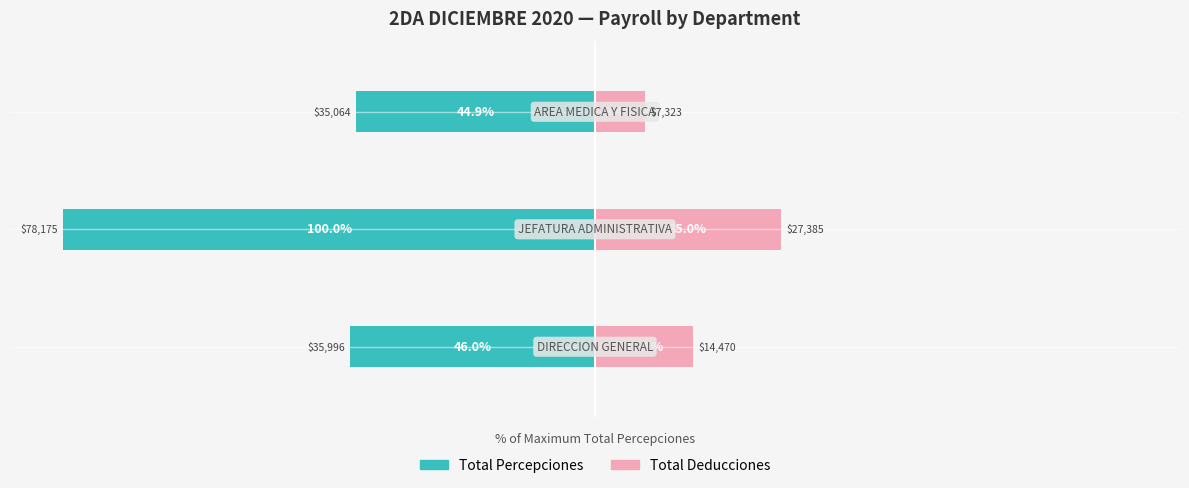

What is the minimum value for Total Deducciones?

9.4